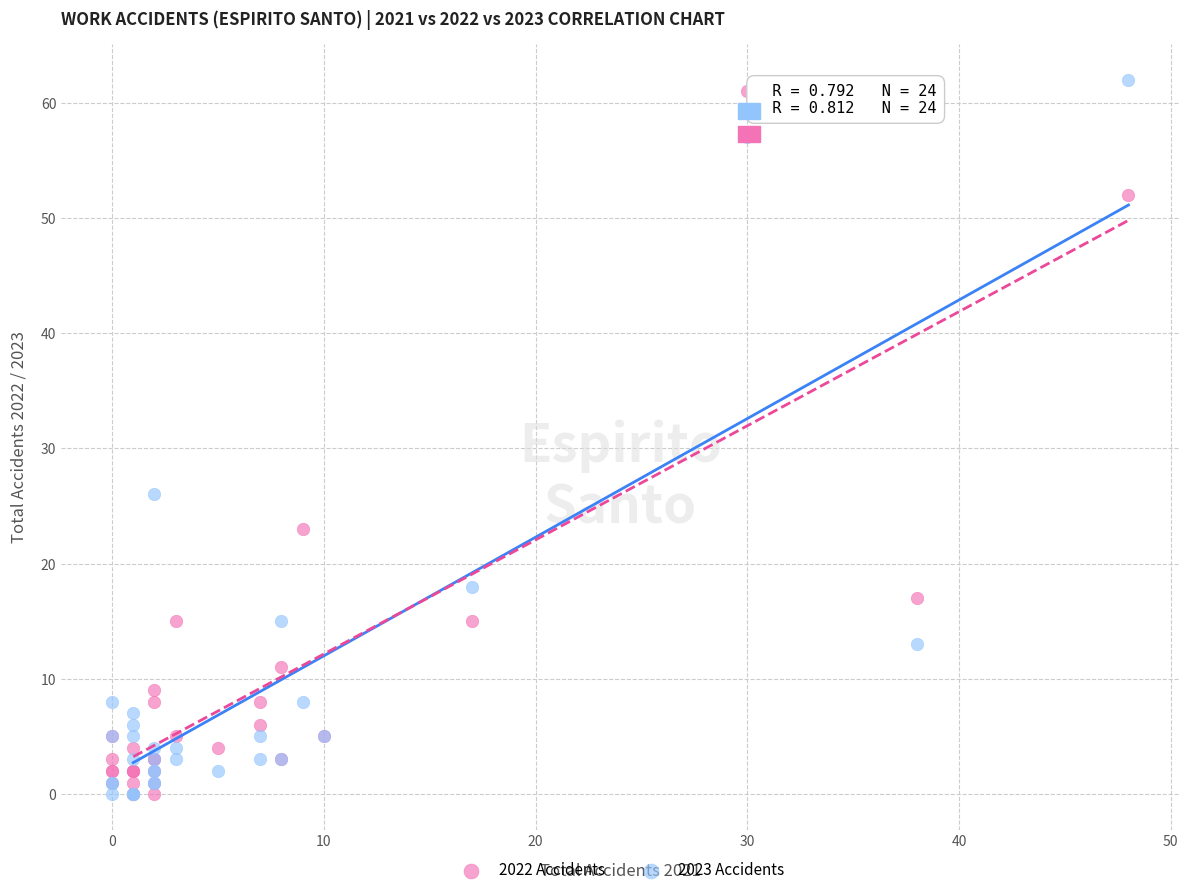

Which series contains the highest Y value?

2023 Accidents